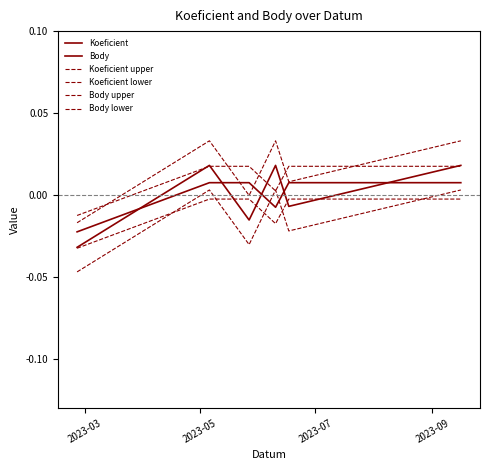

Does the chart have visible grid lines?

No